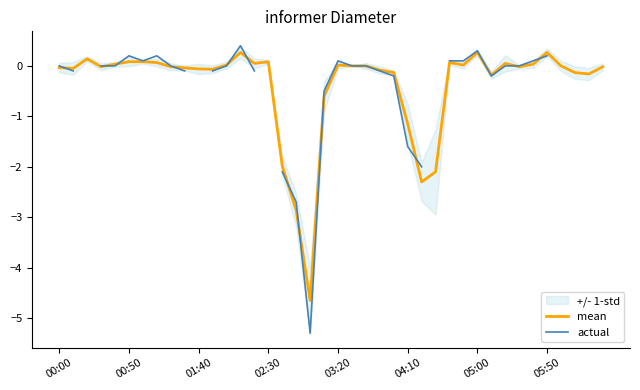

What is the approximate value of actual at 29?

0.1